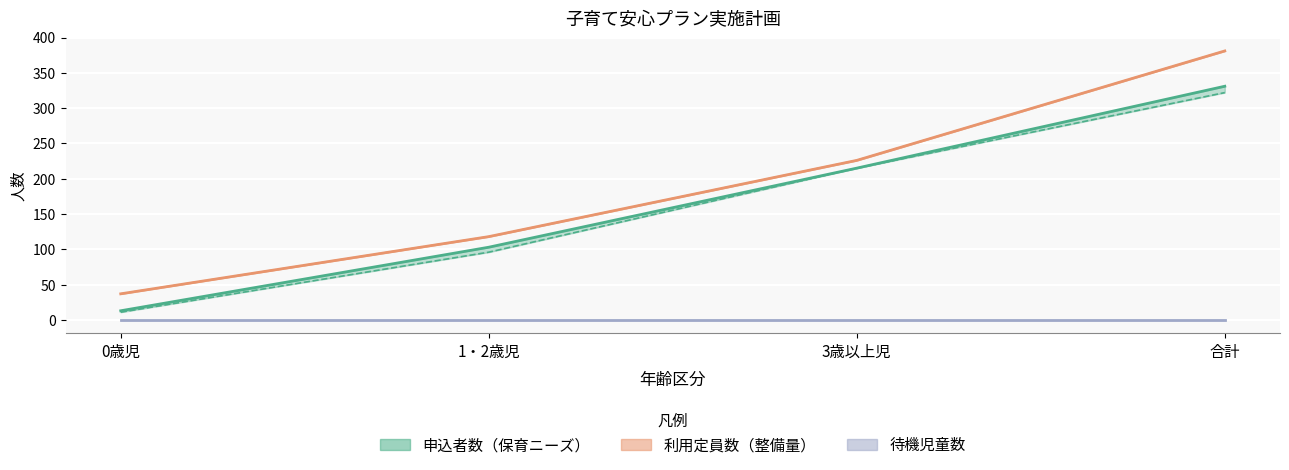

True or false: 利用定員数_実績 and 申込者数_見込計画 cross at least once.

False